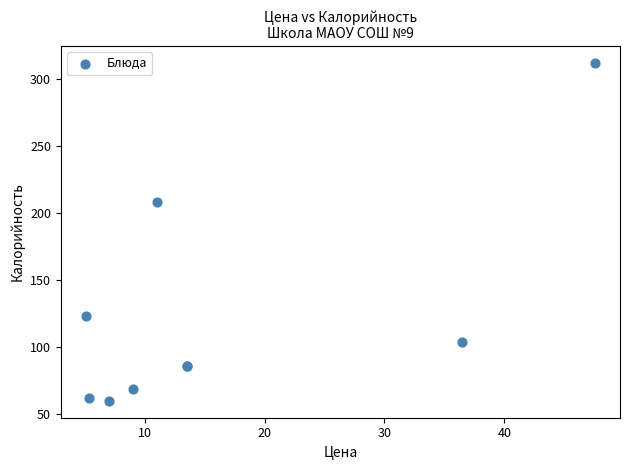

What Y value in the scatter plot is closest to 186?

208